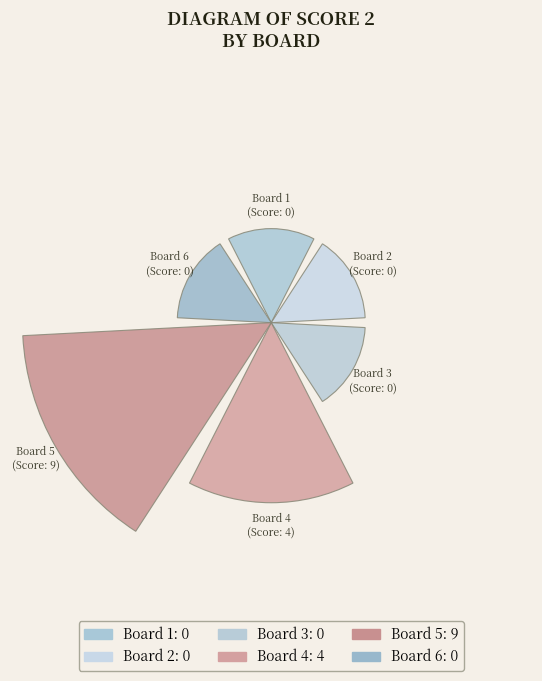

Rank the categories by value from lowest to highest.

Board 1, Board 2, Board 3, Board 6, Board 4, Board 5